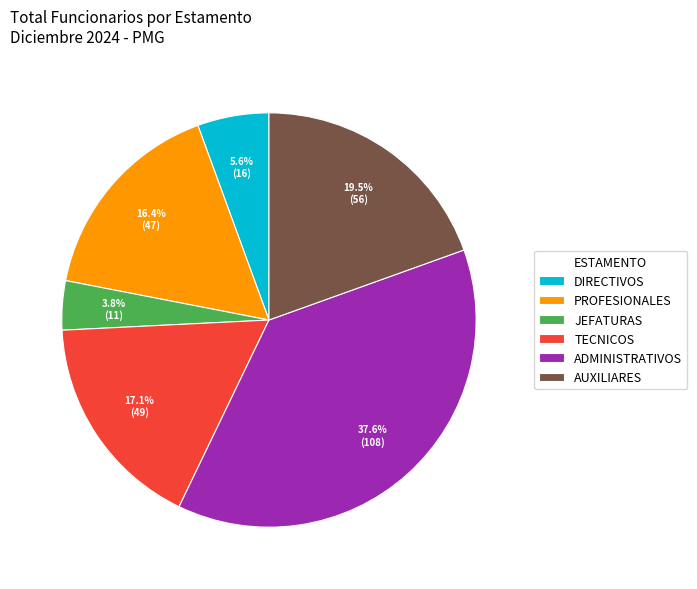

To the nearest percent, what percentage of the pie is JEFATURAS?

4%